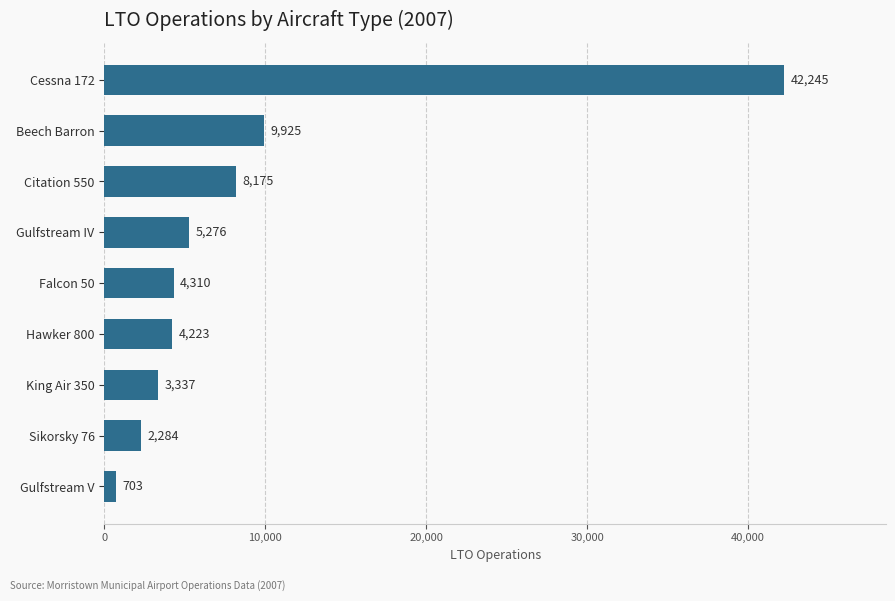

True or false: the data shows 1509 at Falcon 50.

False